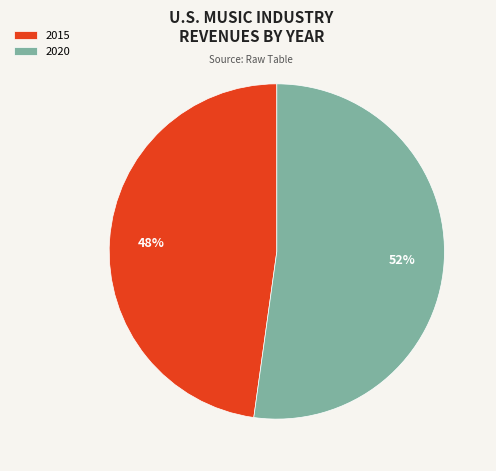

To the nearest percent, what portion does 2015 represent?

48%